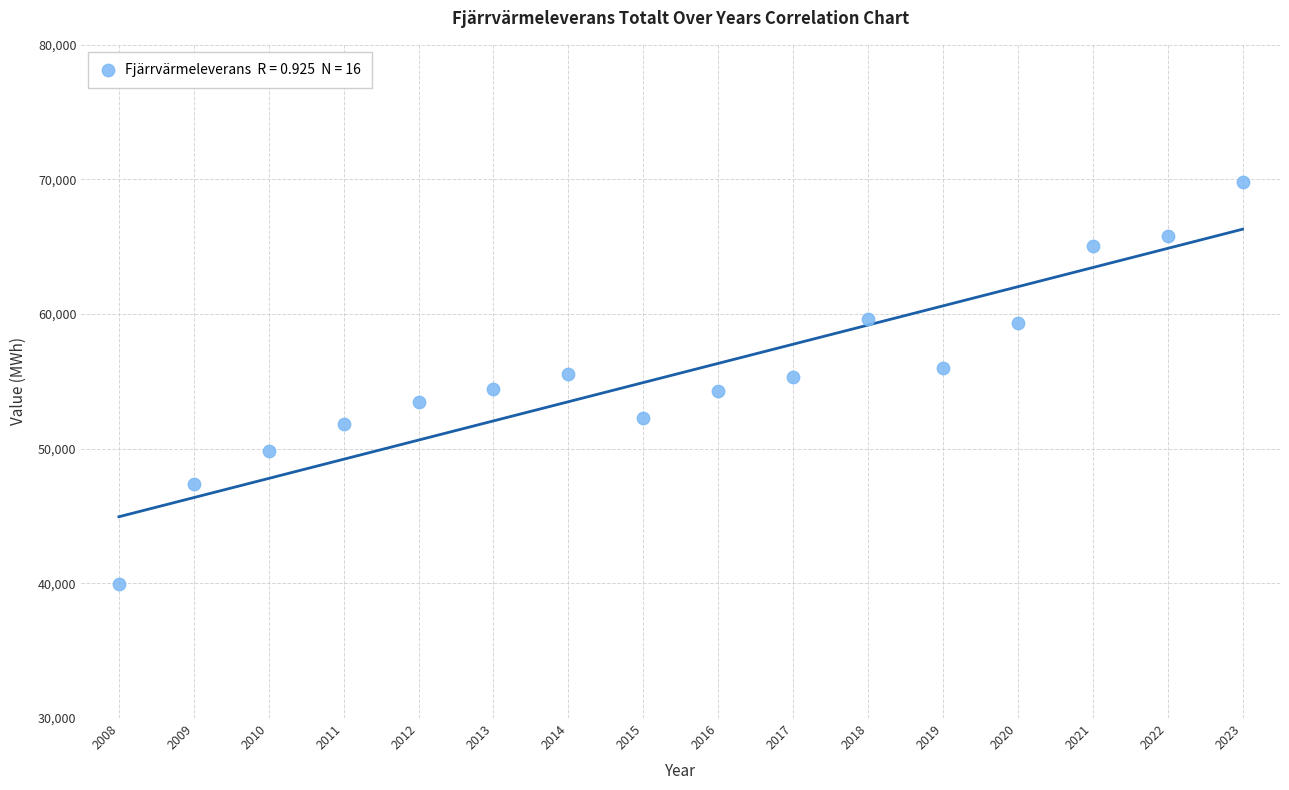

What is the range of X values (max minus min)?

15